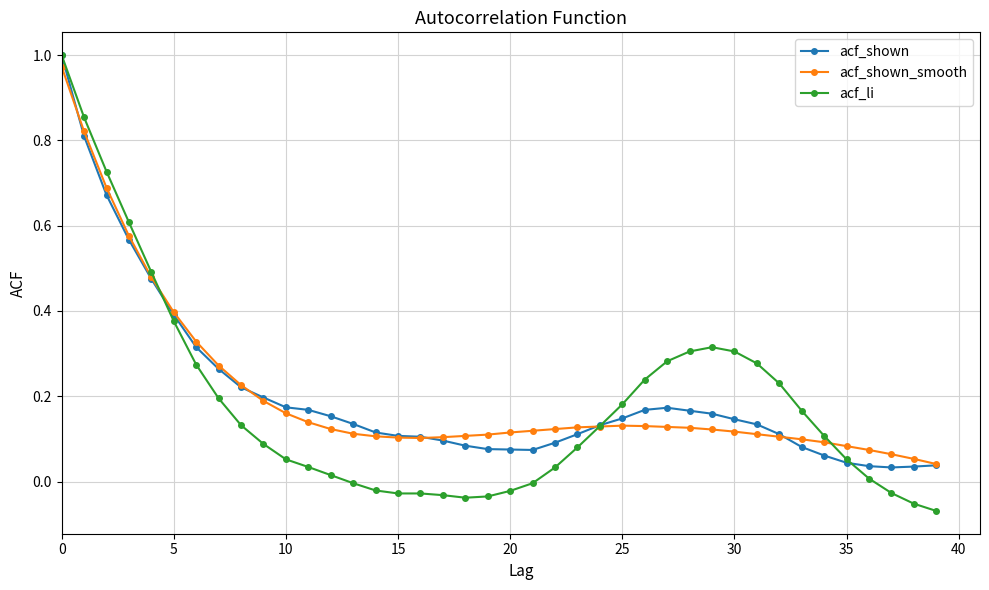

What are all the series names shown in the legend?

acf_shown, acf_shown_smooth, acf_li